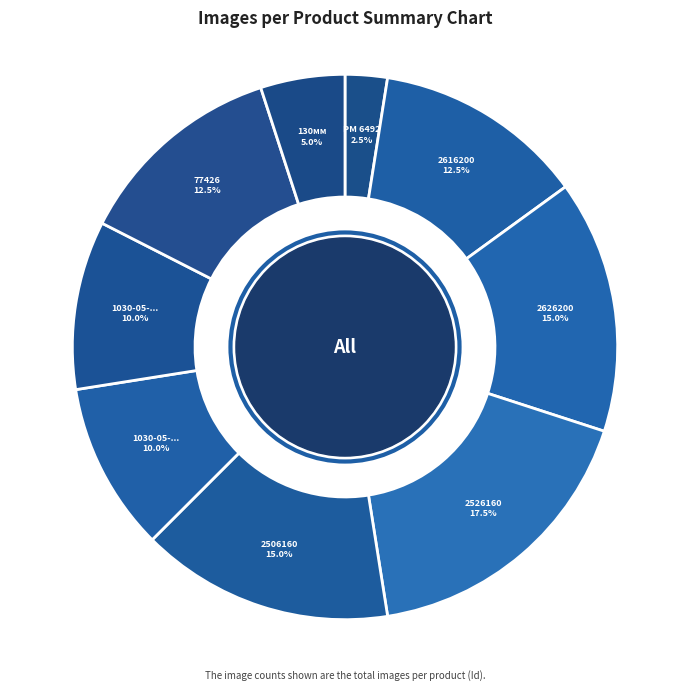

Is there any slice that represents more than half of the pie?

No